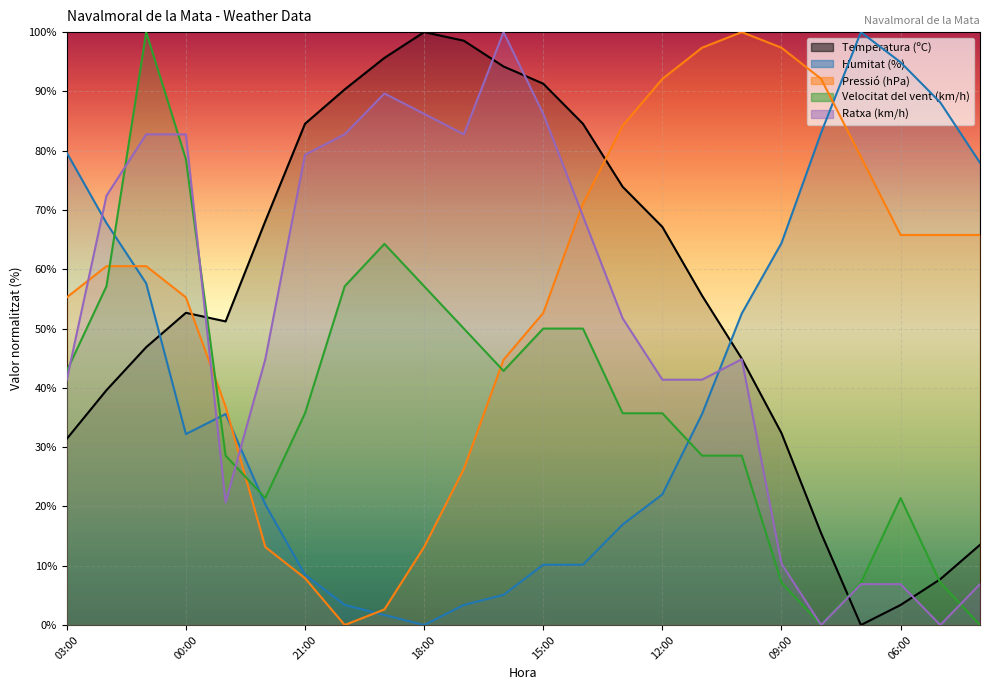

Is the value of Ratxa (km/h) at 16:00 greater than the value of Humitat (%) at 23:00?

Yes